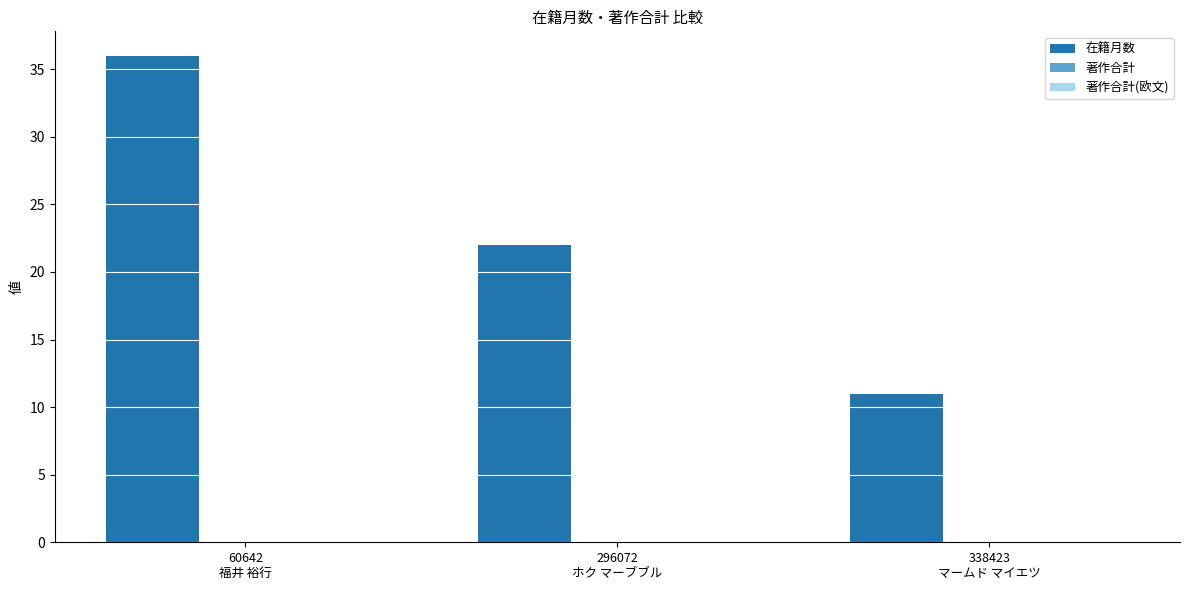

How many distinct data groups are displayed?

1